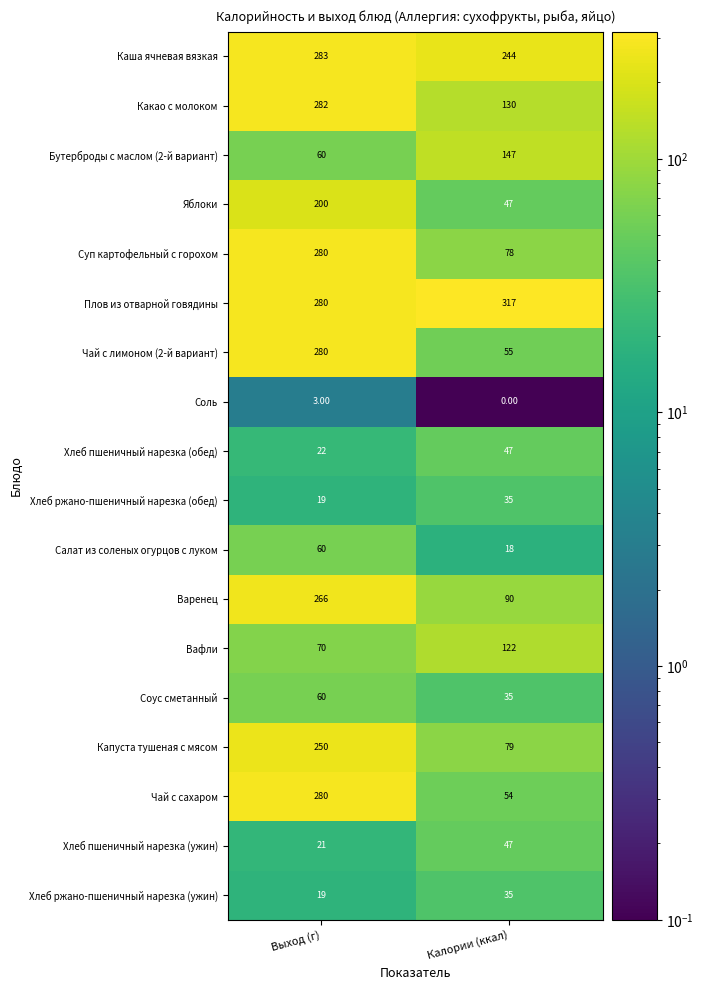

How many series are shown in this chart?

18